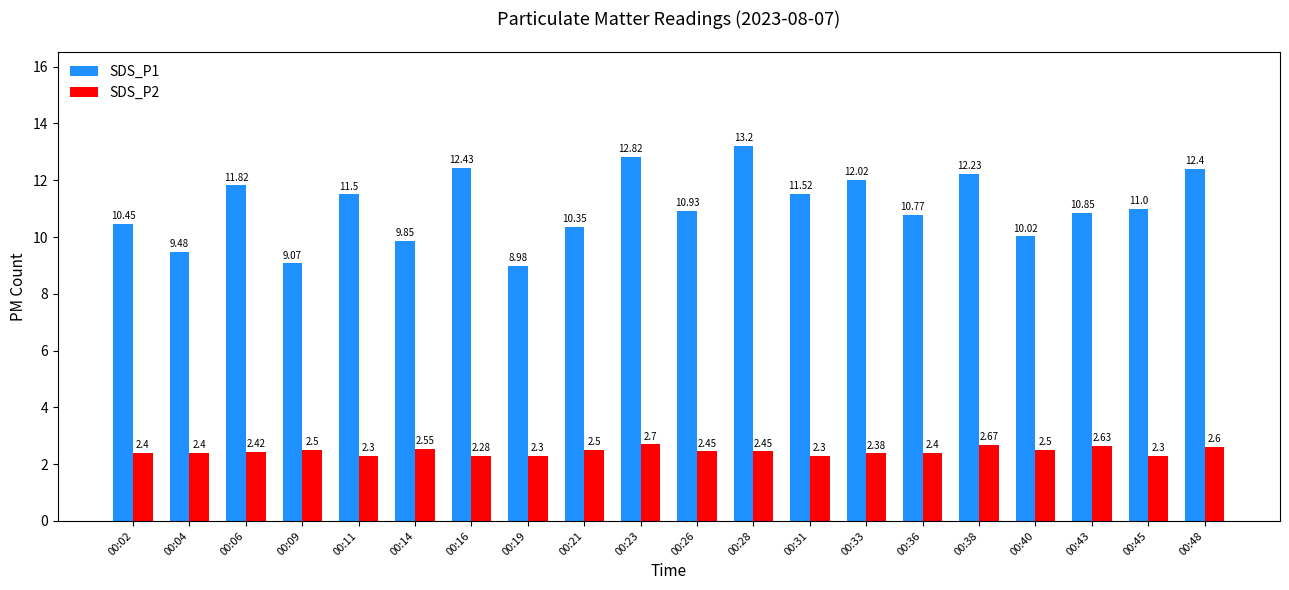

List the series in order of their overall mean, highest first.

SDS_P1, SDS_P2